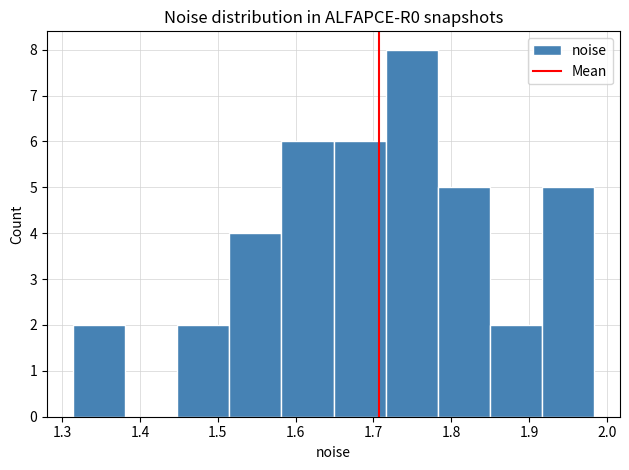

Over which range of the x-axis is the bar tallest?

1.72 to 1.78